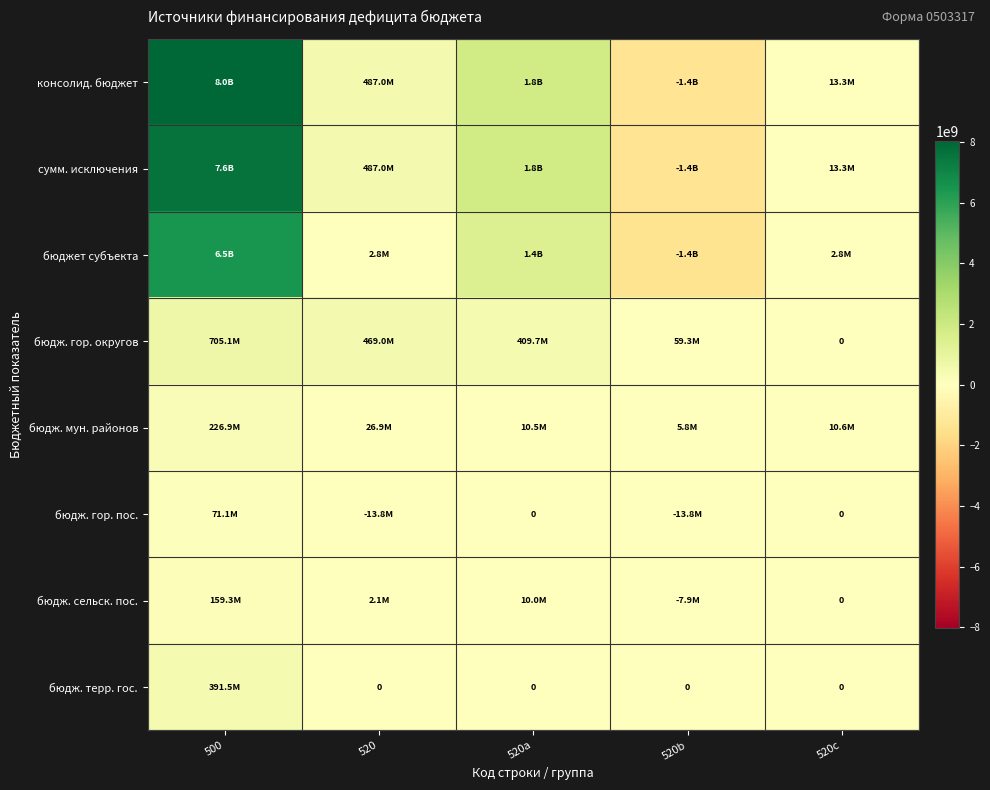

Which has a higher value, 520c or 520?

520